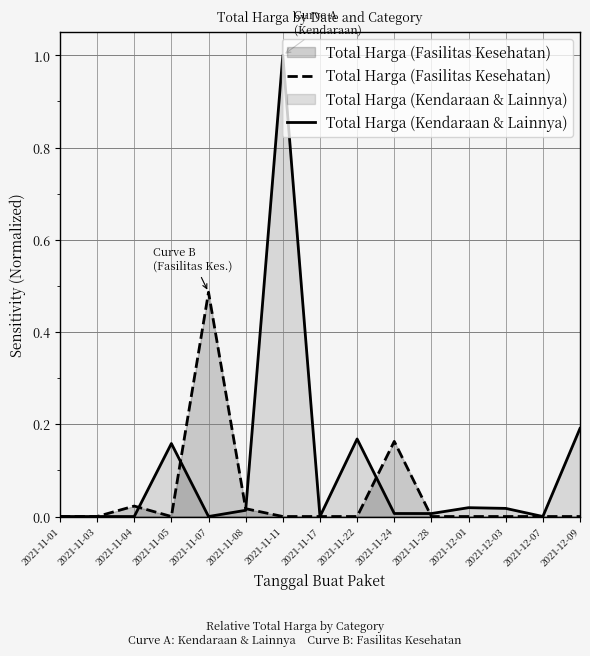

What position from the left is 2021-12-01?

12